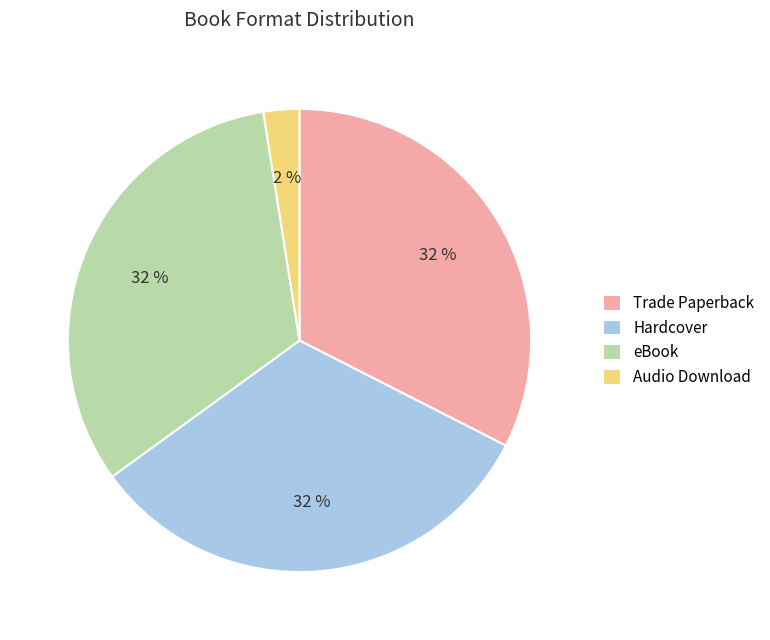

How many slices are in this pie chart?

4